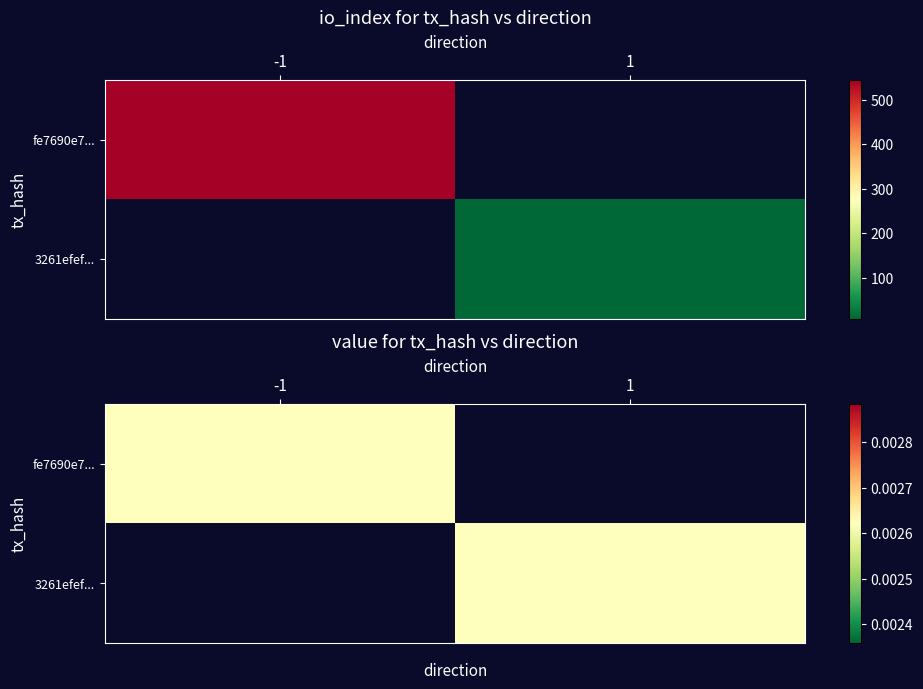

How many series are shown in this chart?

2